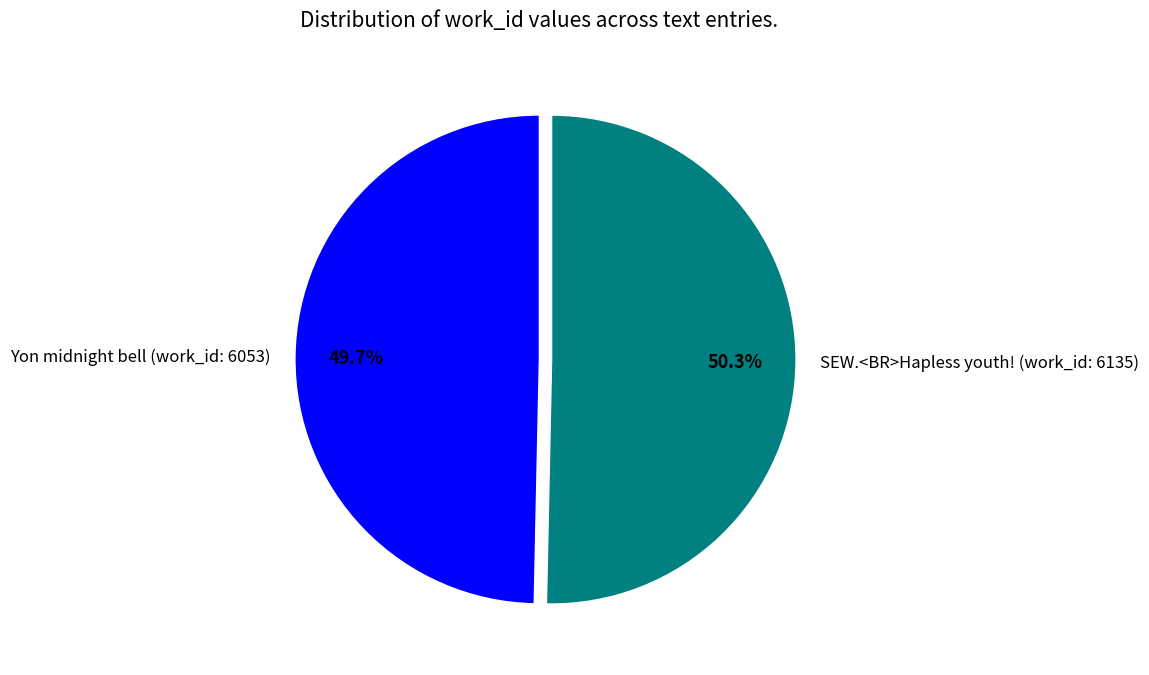

What is the largest slice in the pie chart?

SEW.<BR>Hapless youth! (work_id: 6135)